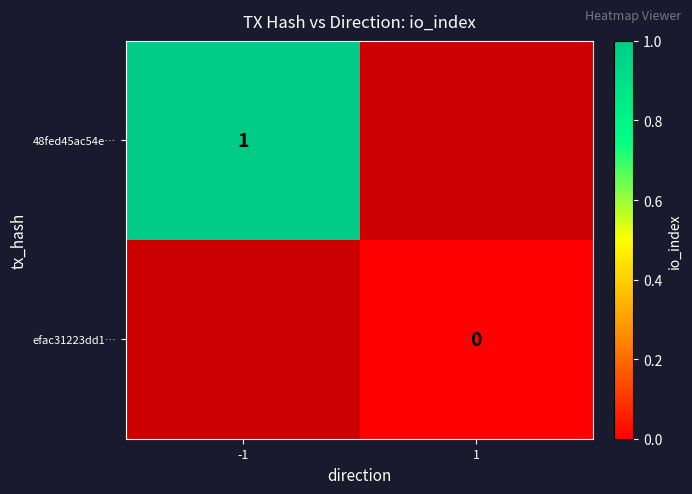

True or false: 48fed45ac54e… has a value of 0 at -1.

False